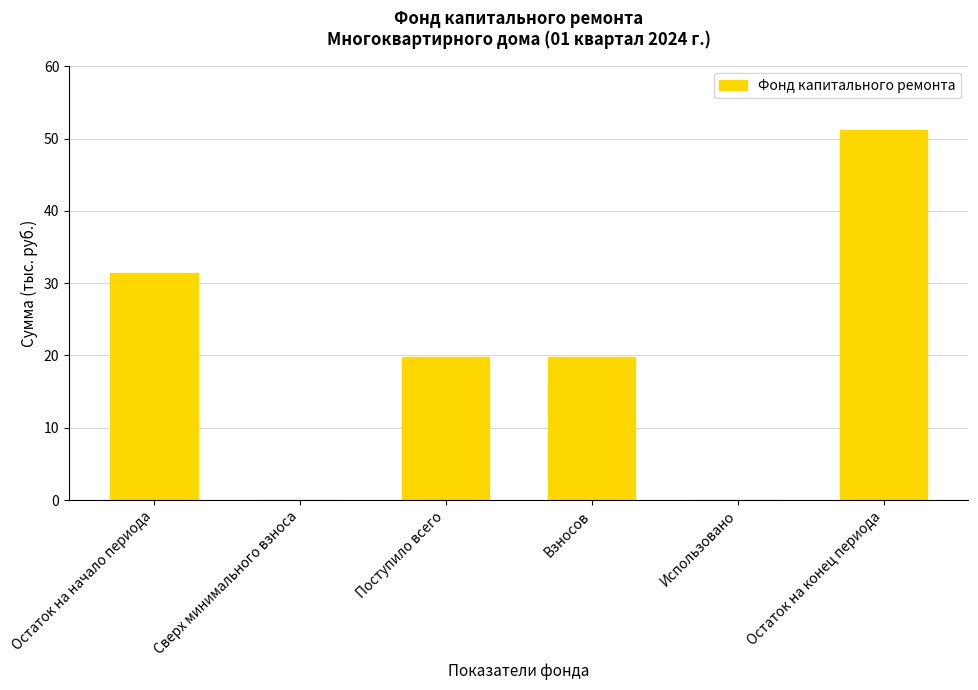

What is the change in value from Сверх минимального взноса to Остаток на конец периода?

+51.1